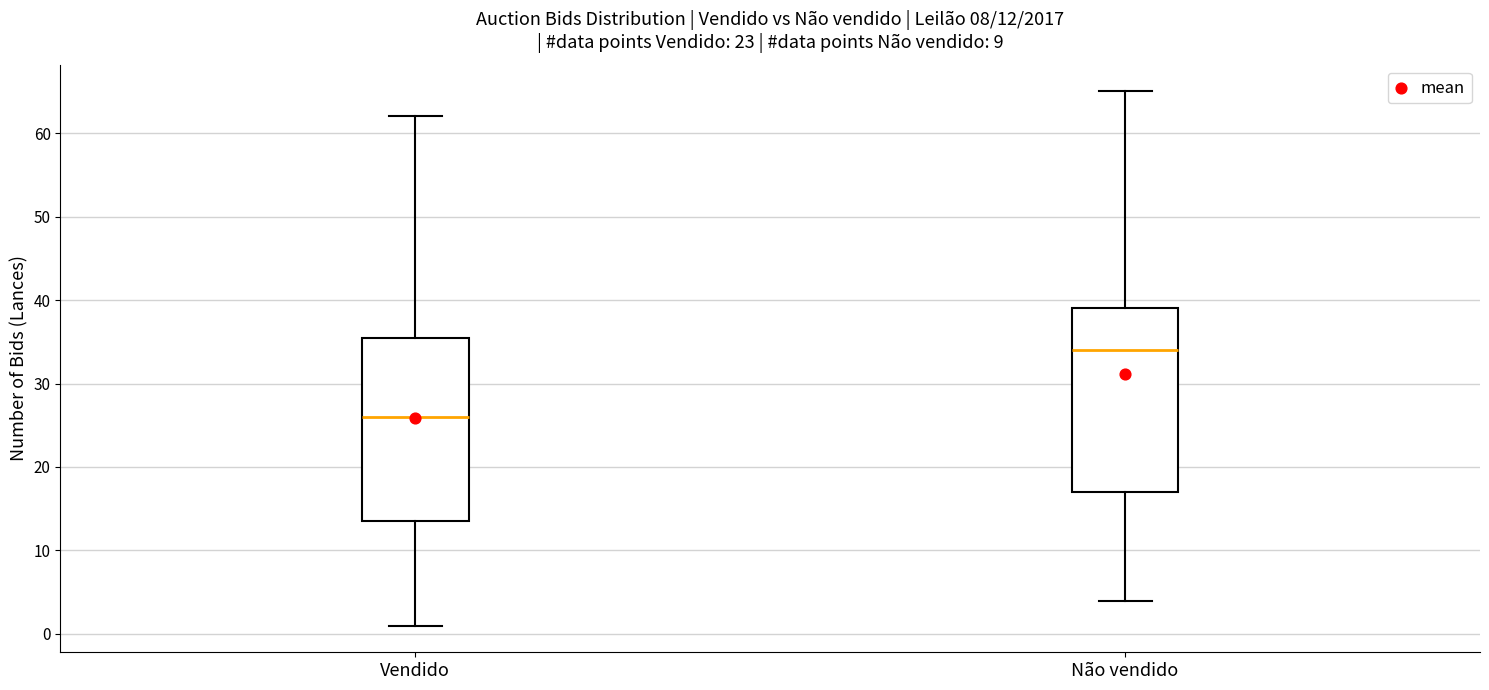

Which box's median line is the lowest?

Vendido